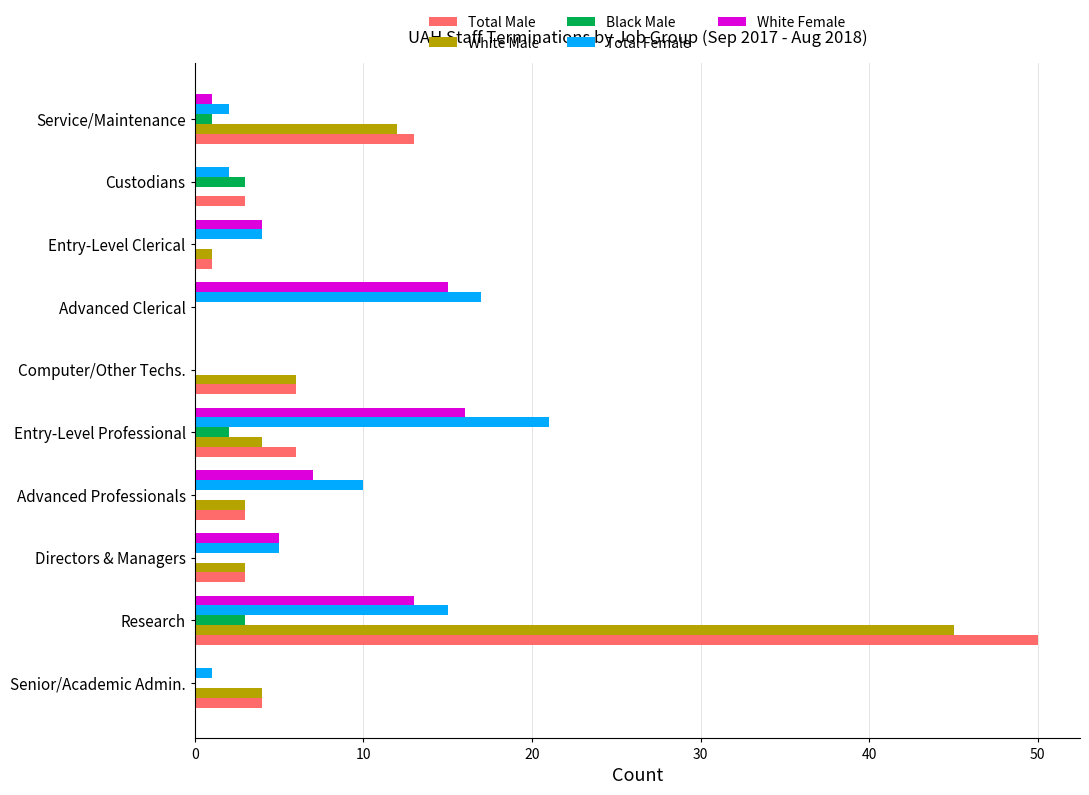

How many data points does each series have?

10